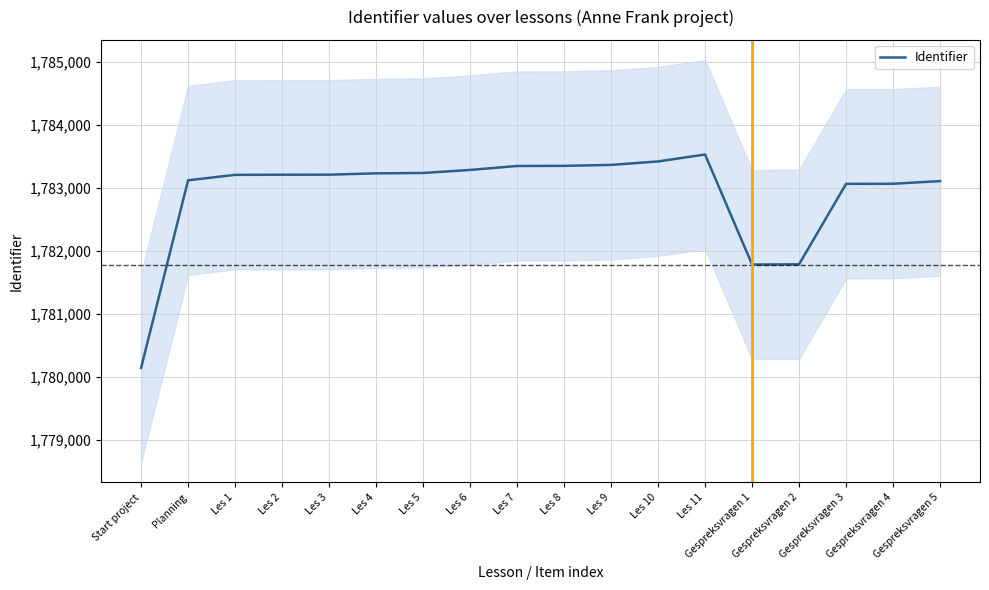

What is the maximum value shown in the chart?

1783534